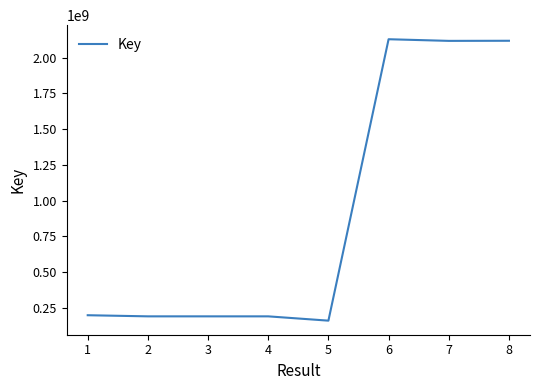

The value at 1 is 46637169. True or false?

False